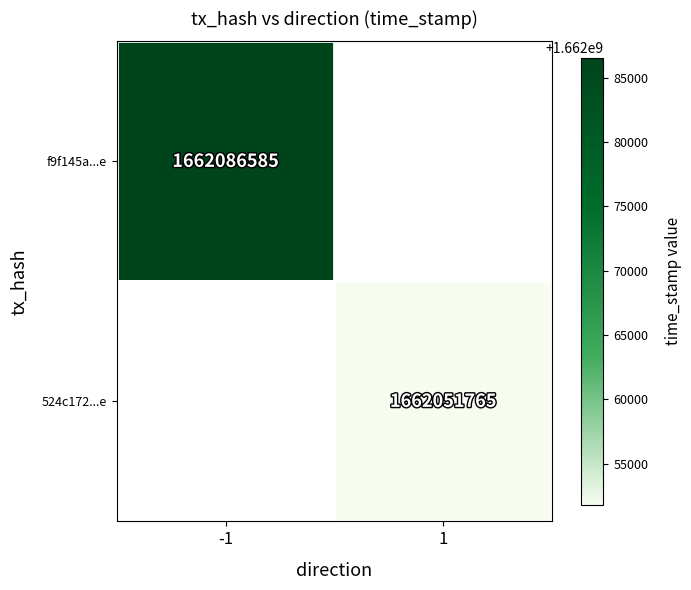

Is the value of f9f145a...e at -1 greater than the value of 524c172...e at 1?

Yes